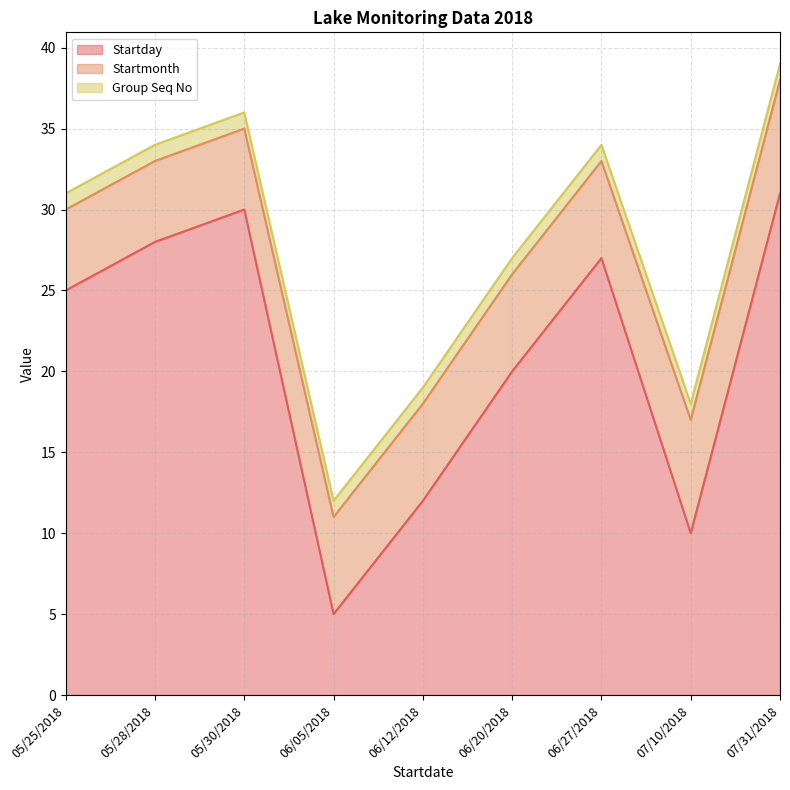

At 07/10/2018, list the series in order from largest to smallest.

Startday, Startmonth, Group Seq No